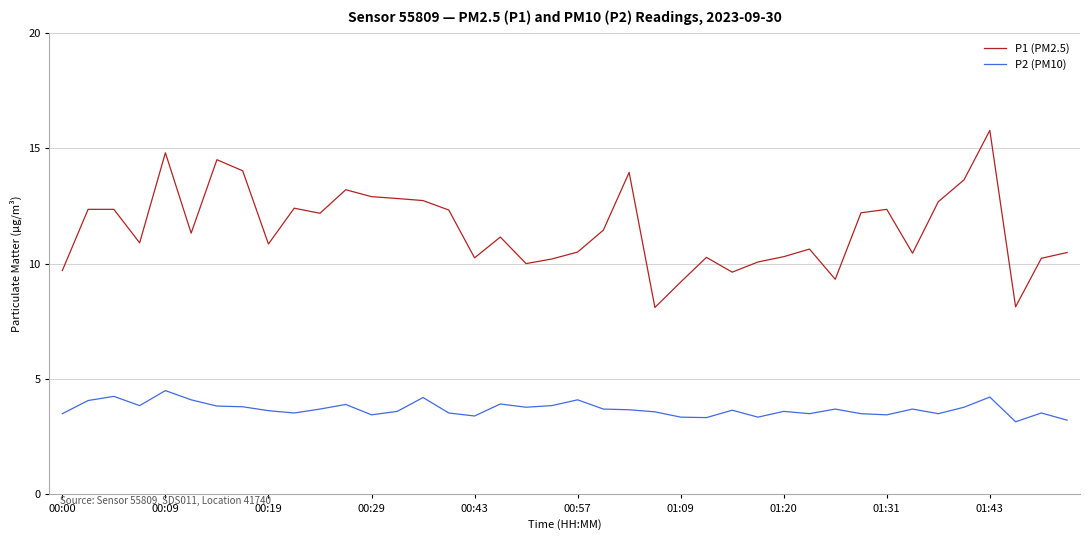

What is the greatest value displayed?

15.8